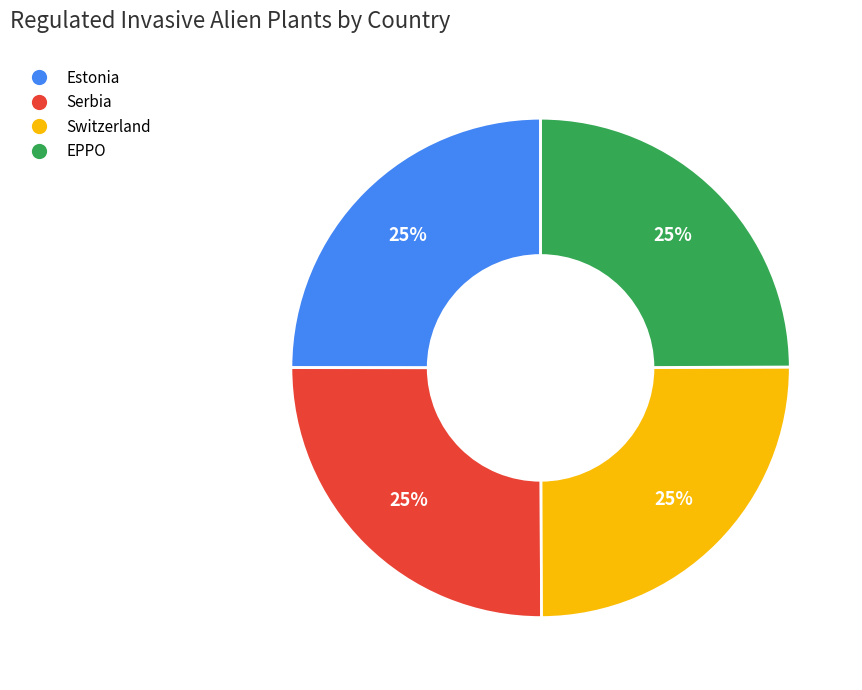

How many slices are in this pie chart?

4